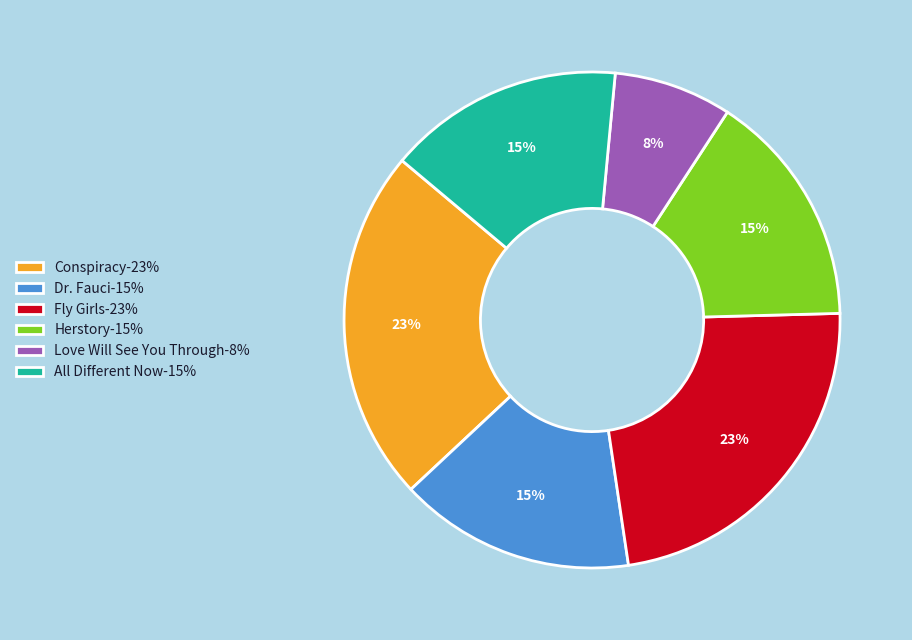

Which has a higher value, All Different Now-15% or Conspiracy-23%?

Conspiracy-23%